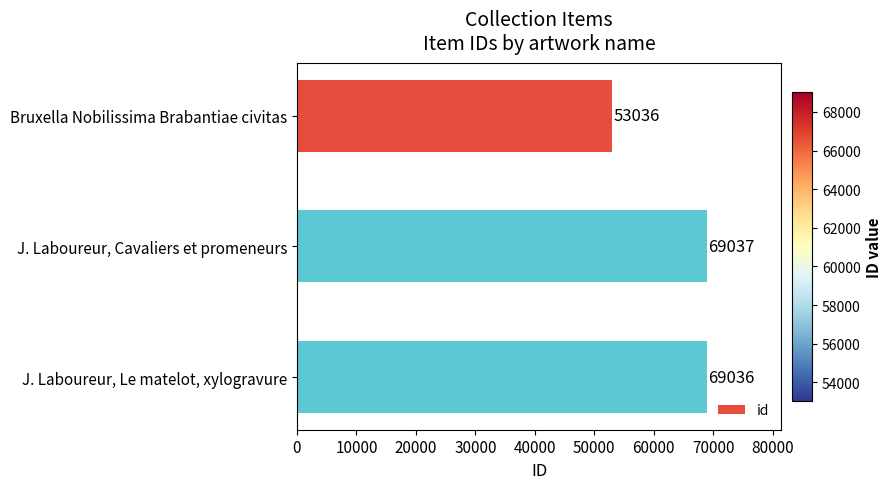

What is the label of the 1st bar from the bottom?

J. Laboureur, Le matelot, xylogravure